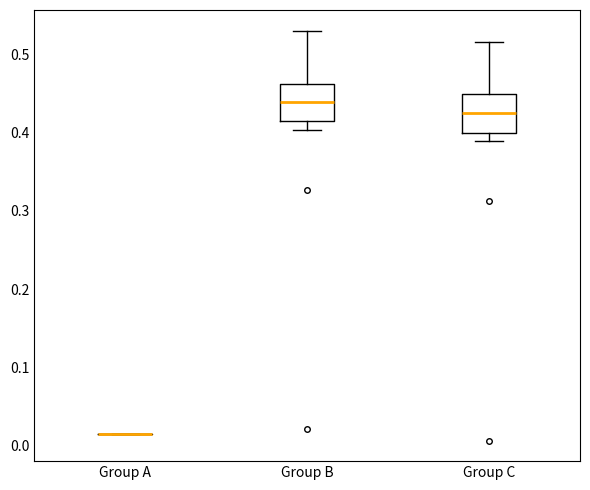

Where is the lower edge of the box for Group C on the y-axis? The values are not printed on the chart, so give them approximately, as read against the axis.

0.40